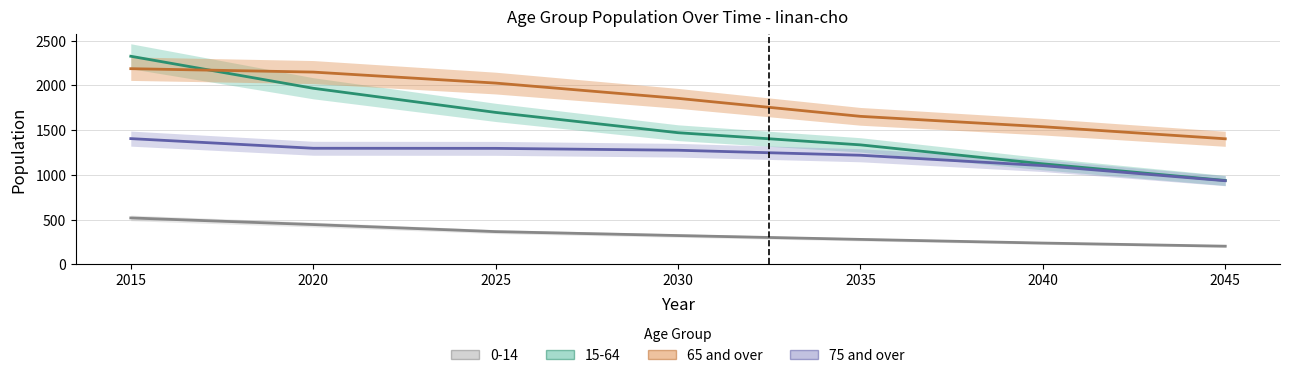

What are all the series names shown in the legend?

0-14, 15-64, 65 and over, 75 and over